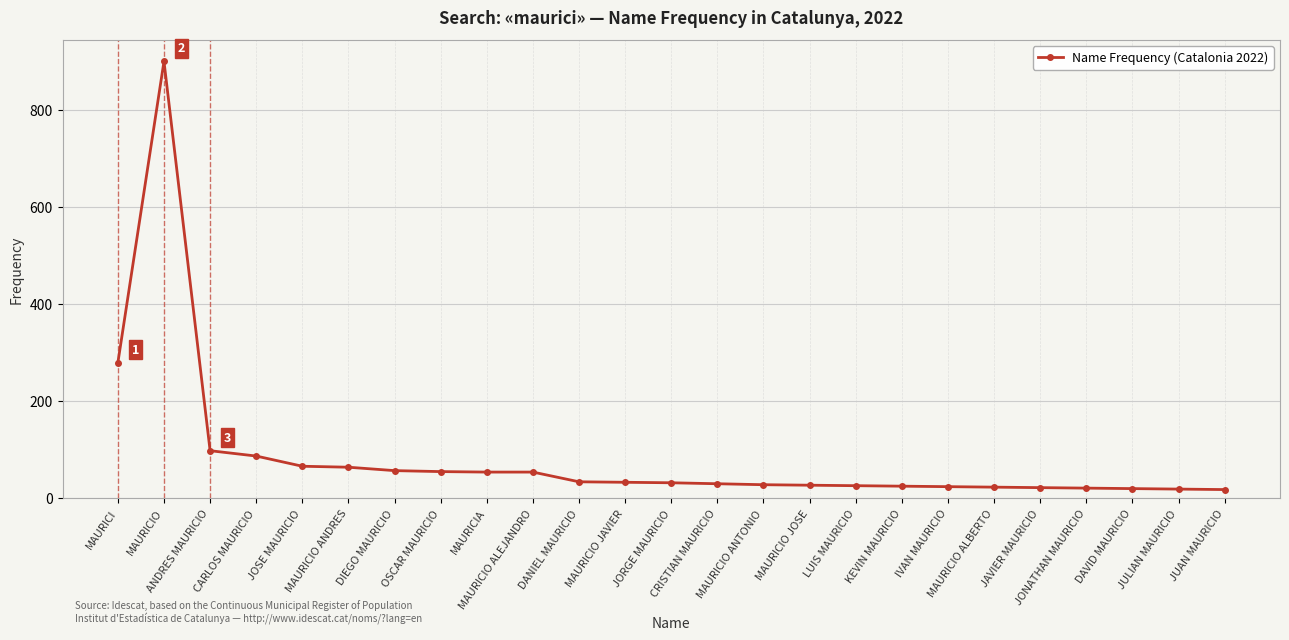

What is the value of the 4th point from the left?

87